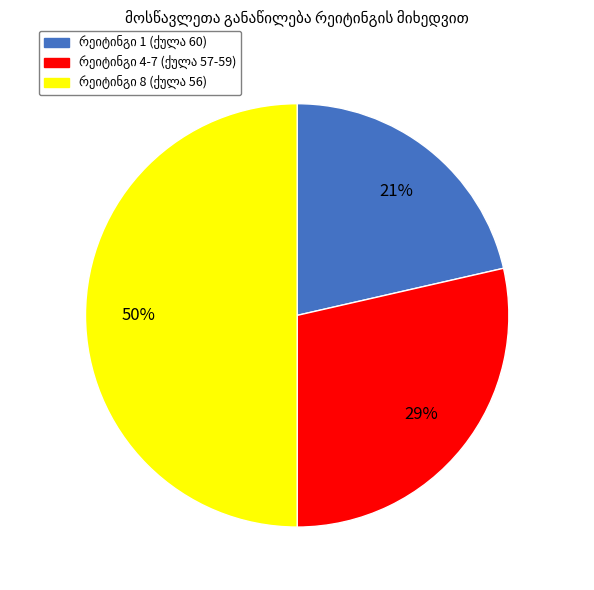

How many segments does this pie chart have?

3